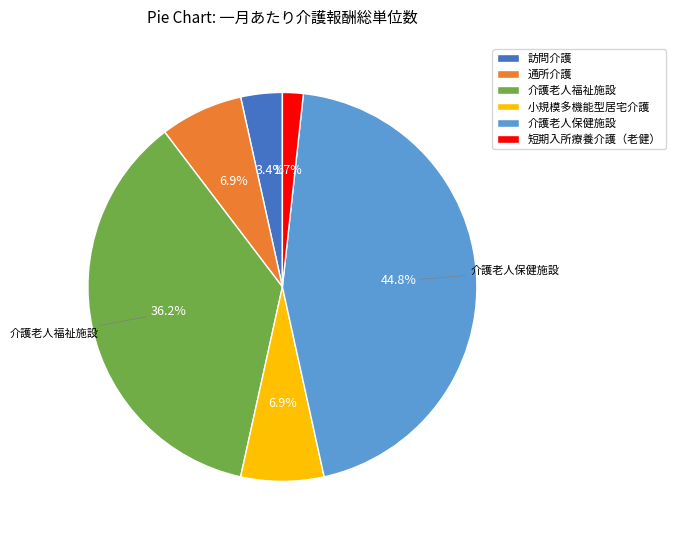

Is there a majority slice in this chart?

No